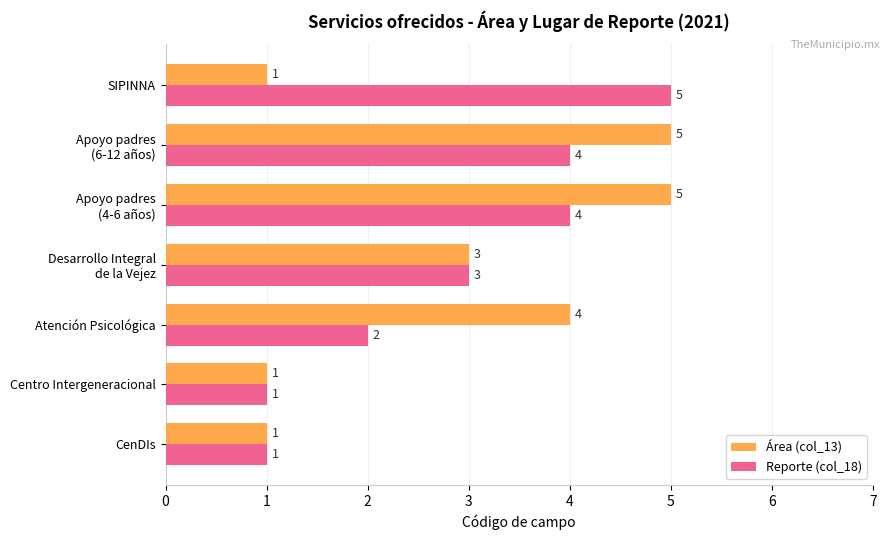

Rank the series at SIPINNA from lowest to highest value.

Área (col_13), Reporte (col_18)